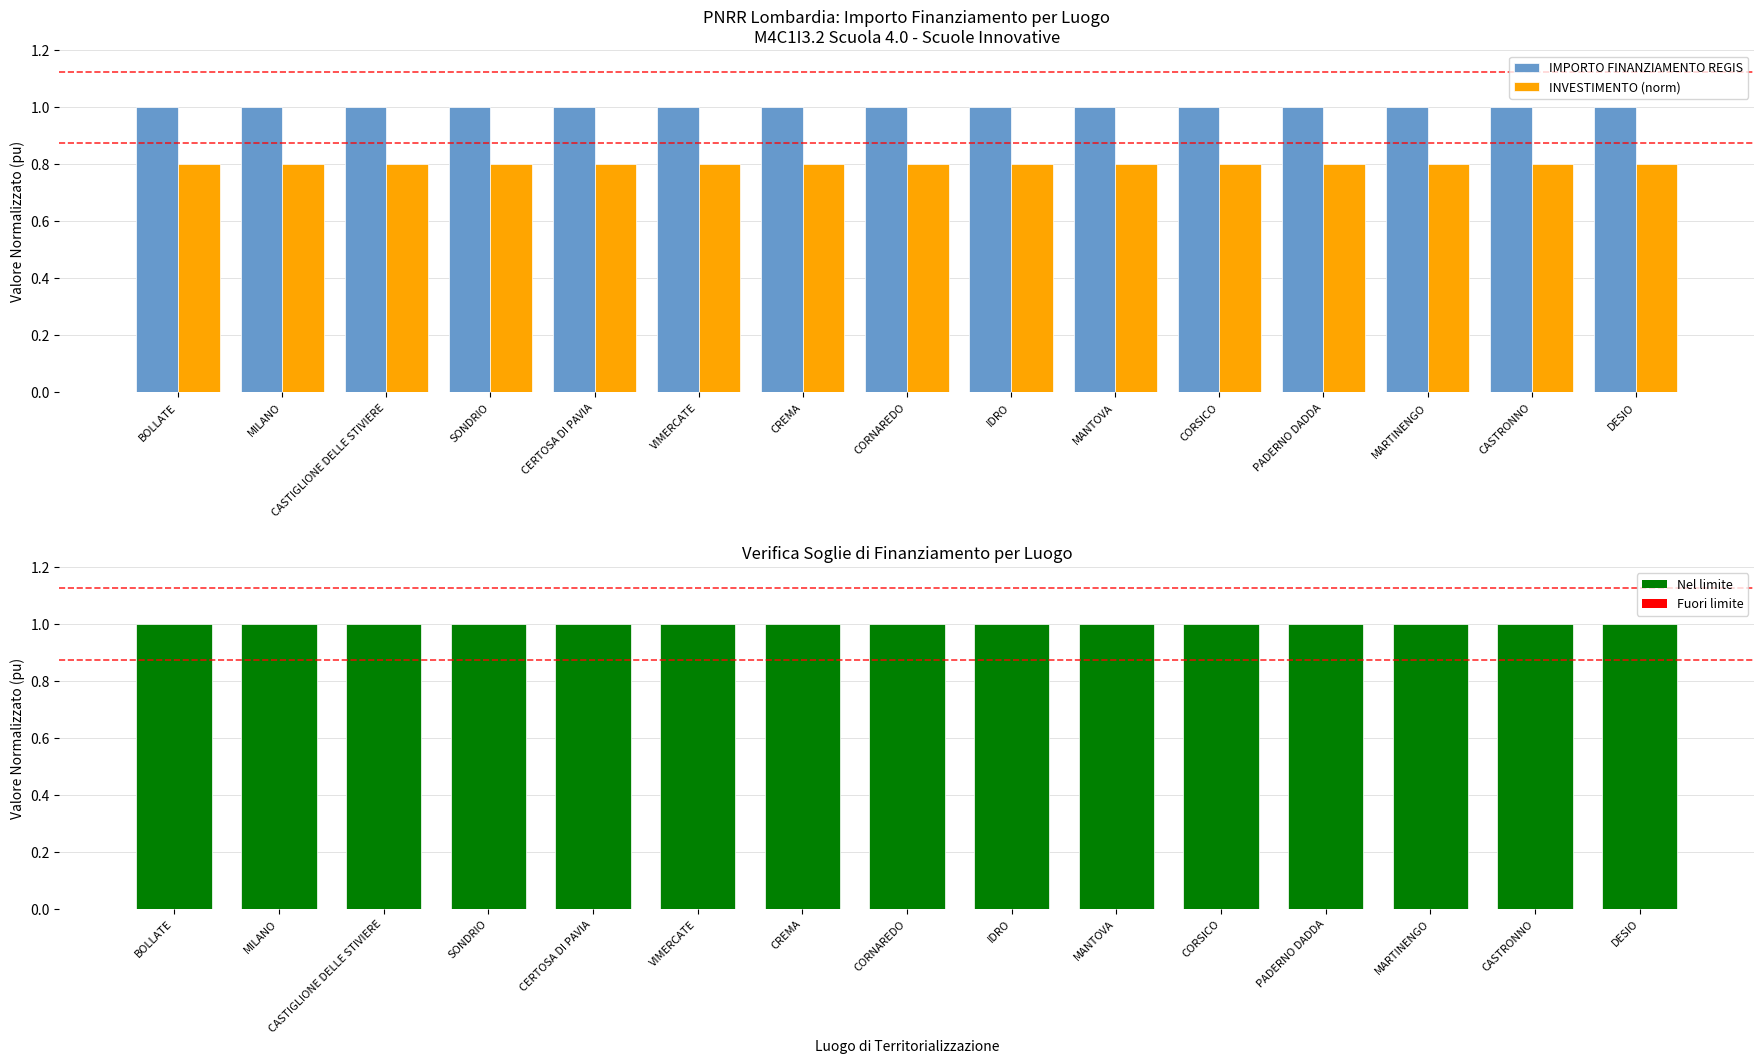

Reading right to left, what are all the values shown in this chart?

IMPORTO FINANZIAMENTO REGIS: DESIO=1.0	CASTRONNO=1.0	MARTINENGO=1.0	PADERNO DADDA=1.0	CORSICO=1.0	MANTOVA=1.0	IDRO=1.0	CORNAREDO=1.0	CREMA=1.0	VIMERCATE=1.0	CERTOSA DI PAVIA=1.0	SONDRIO=1.0	CASTIGLIONE DELLE STIVIERE=1.0	MILANO=1.0	BOLLATE=1.0
INVESTIMENTO (norm): DESIO=0.8	CASTRONNO=0.8	MARTINENGO=0.8	PADERNO DADDA=0.8	CORSICO=0.8	MANTOVA=0.8	IDRO=0.8	CORNAREDO=0.8	CREMA=0.8	VIMERCATE=0.8	CERTOSA DI PAVIA=0.8	SONDRIO=0.8	CASTIGLIONE DELLE STIVIERE=0.8	MILANO=0.8	BOLLATE=0.8